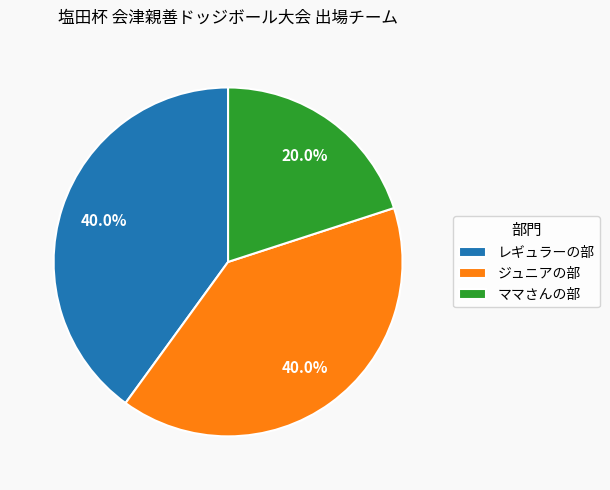

Is there any slice that represents more than half of the pie?

No